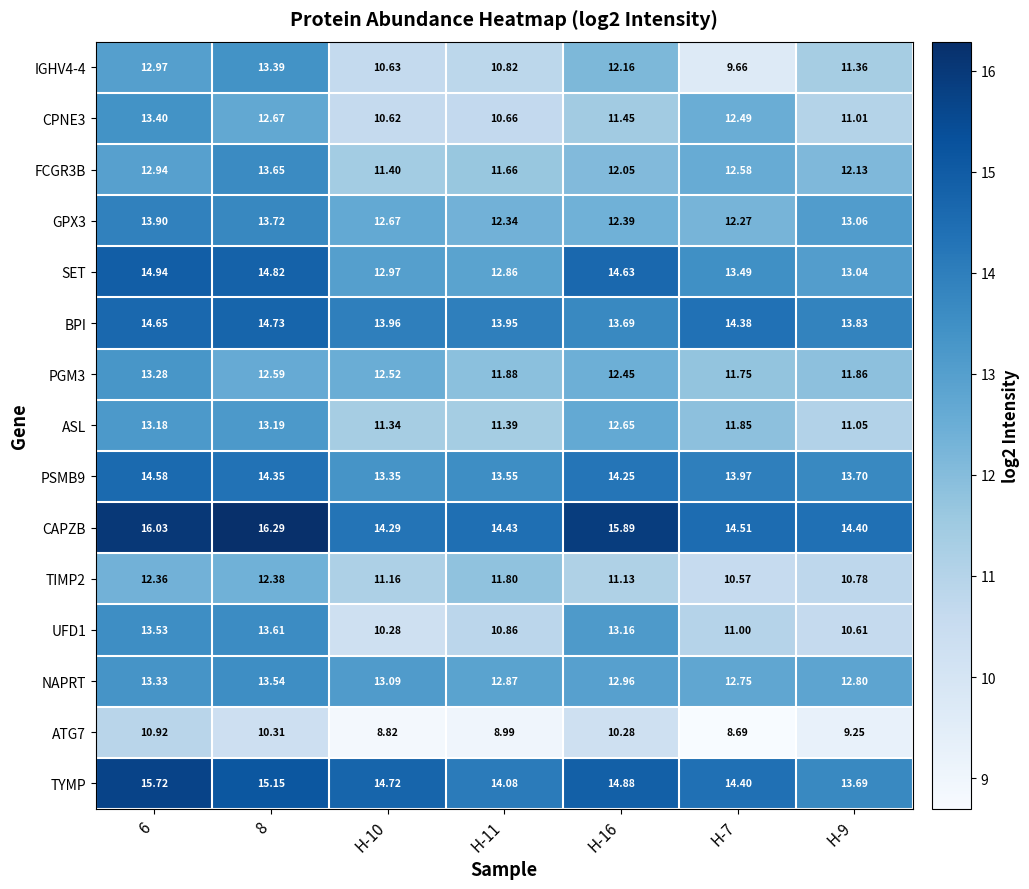

Is the value of ATG7 at H-11 greater than the value of BPI at 8?

No